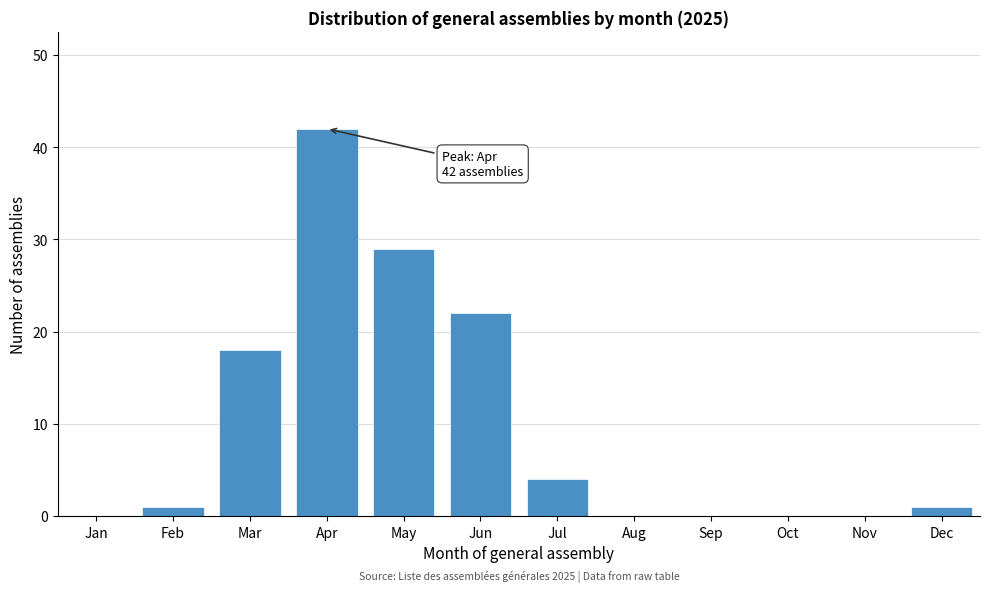

Reading left to right, list all the values displayed in this chart.

Jan=0	Feb=1	Mar=18	Apr=42	May=29	Jun=22	Jul=4	Aug=0	Sep=0	Oct=0	Nov=0	Dec=1